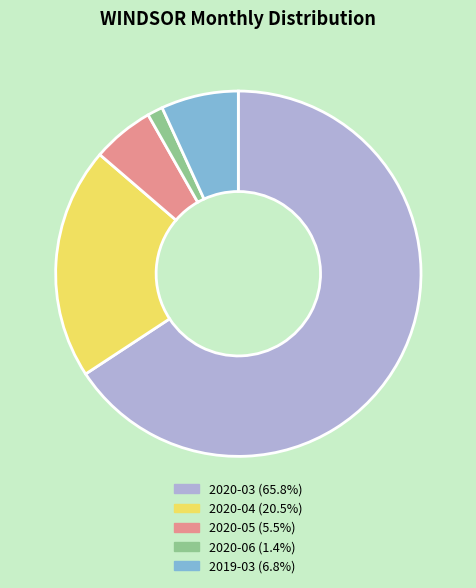

Between 2019-03 and 2020-06, which is larger?

2019-03